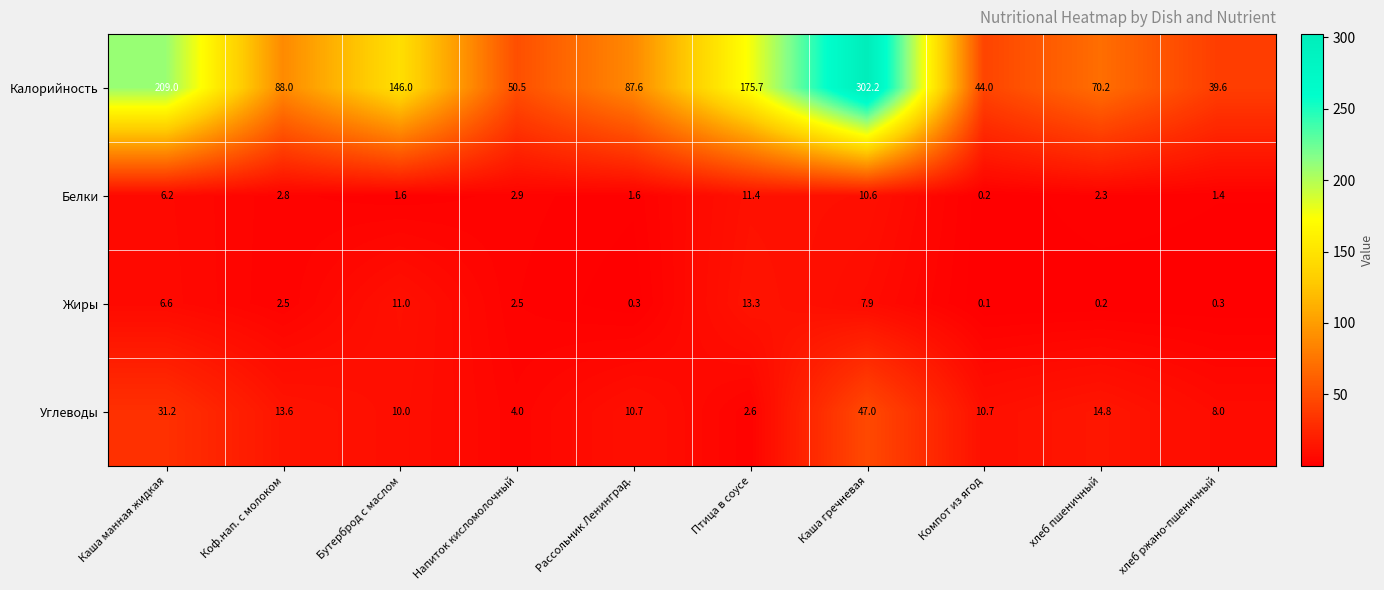

What is the difference between the Белки values at Напиток кисломолочный and хлеб ржано-пшеничный?

1.5